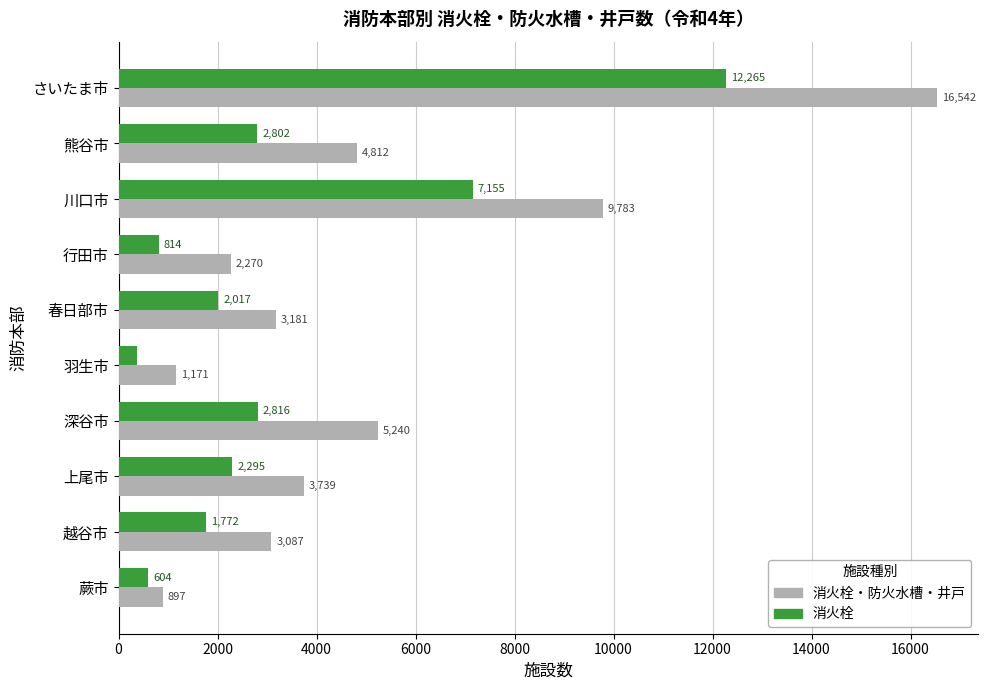

What is the average value of the 消火栓・防火水槽・井戸 series?

5072